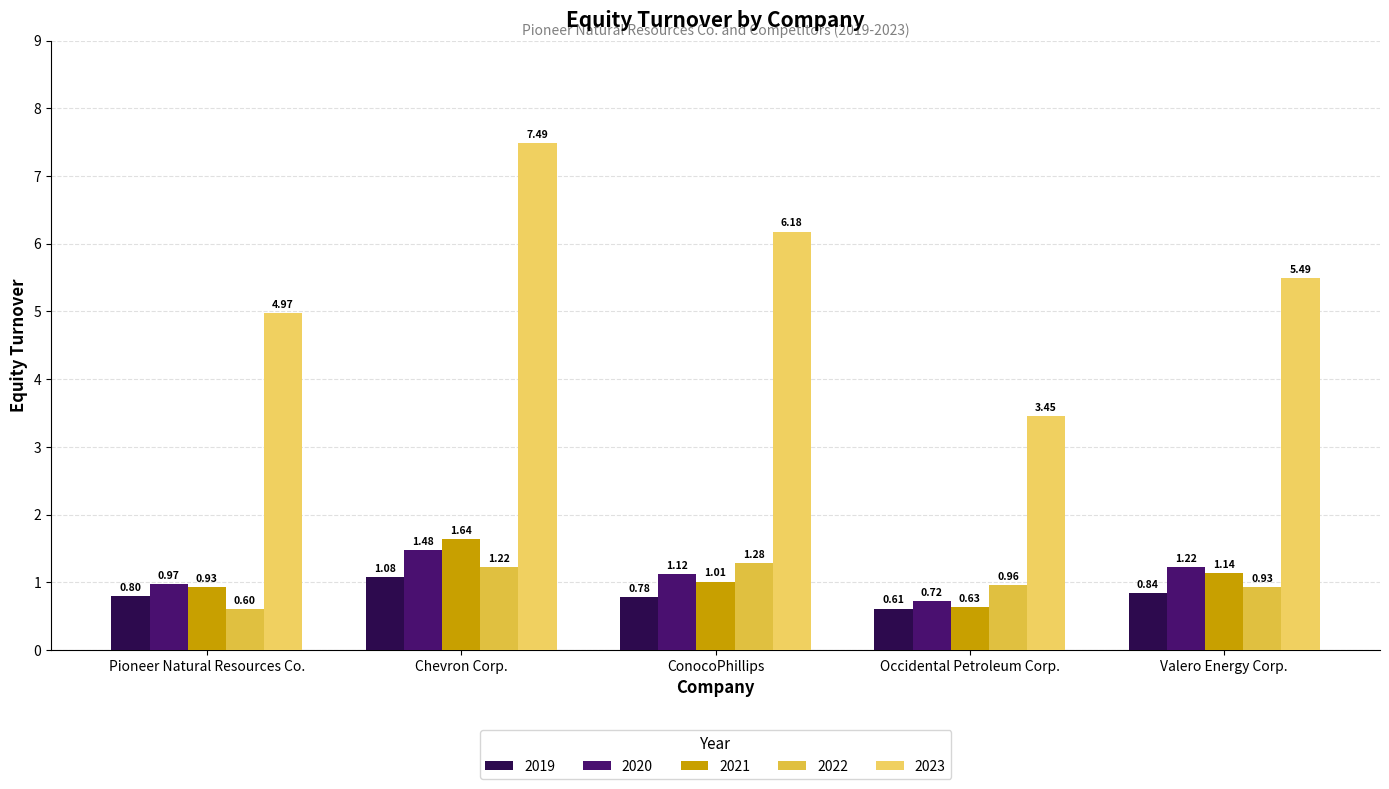

Reading left to right, extract all data points from this chart.

2019: 0.8	1.1	0.8	0.6	0.8
2020: 1.0	1.5	1.1	0.7	1.2
2021: 0.9	1.6	1.0	0.6	1.1
2022: 0.6	1.2	1.3	1.0	0.9
2023: 5.0	7.5	6.2	3.5	5.5